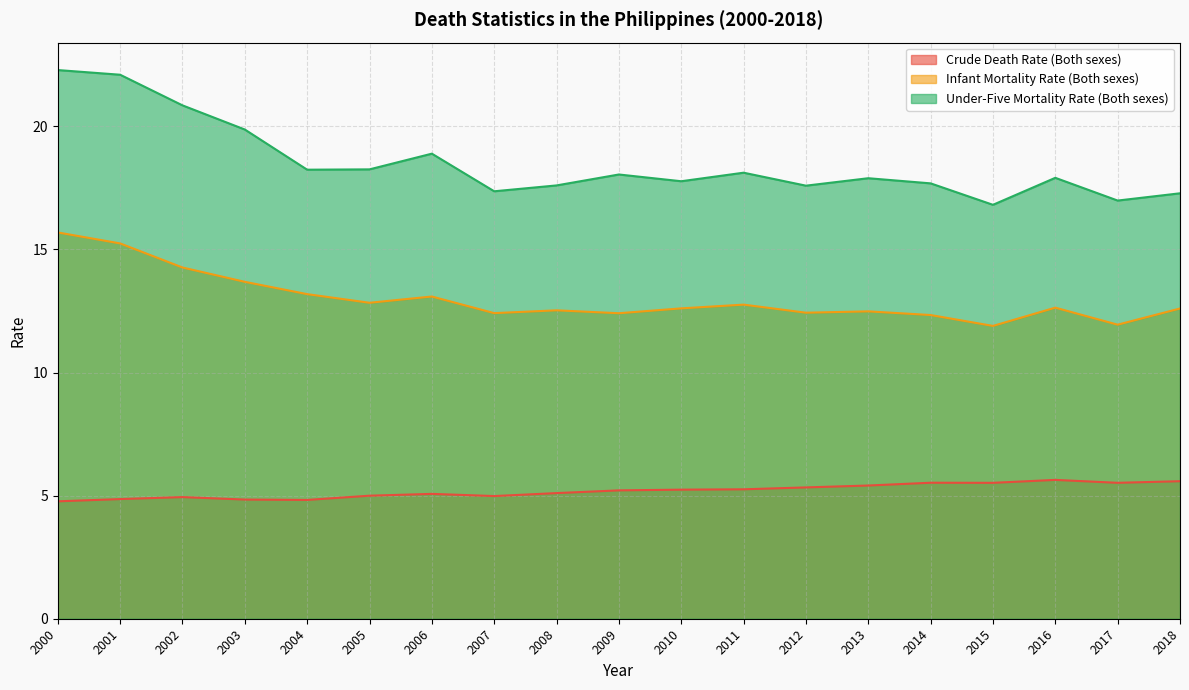

What is the sum of the Crude Death Rate (Both sexes) values at 2008 and 2012?

10.4